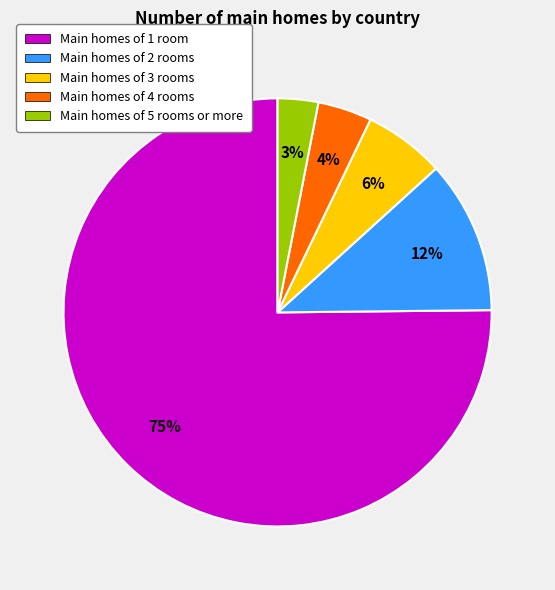

To the nearest percent, what is the average slice percentage?

20%